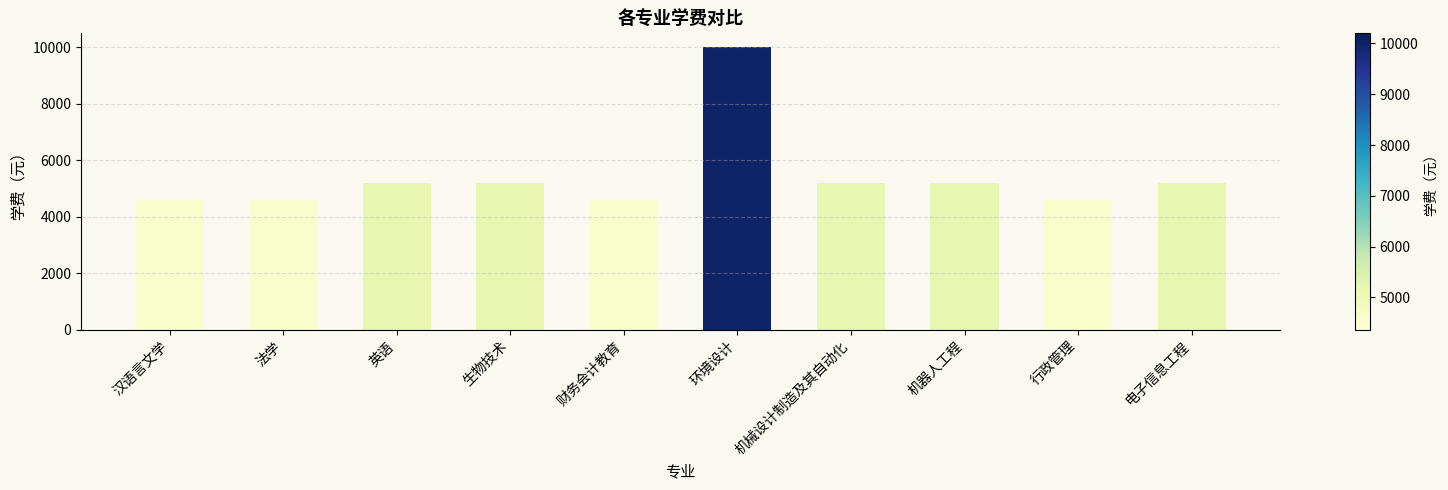

What is the label of the 10th bar from the right?

汉语言文学